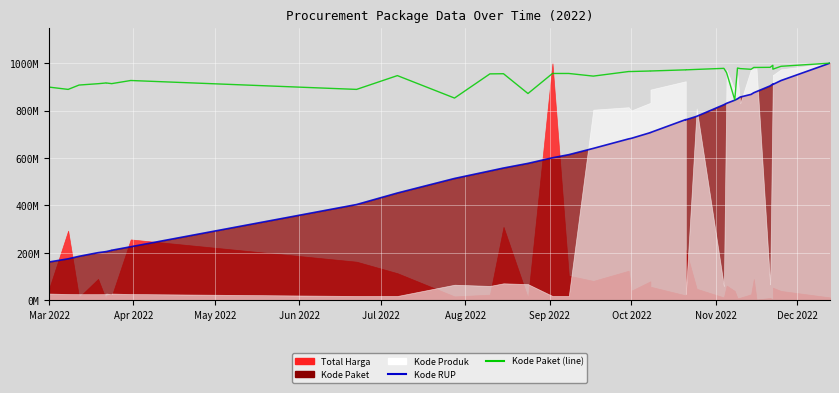

What is the label of the 4th point from the left?

Jun 2022